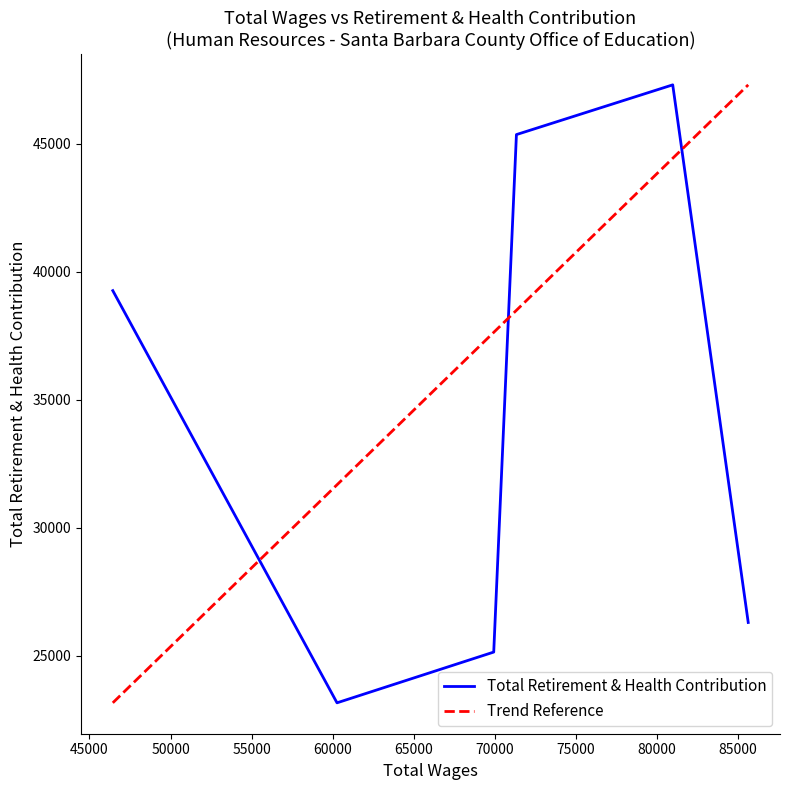

What is the difference between the second highest and minimum values?

22201